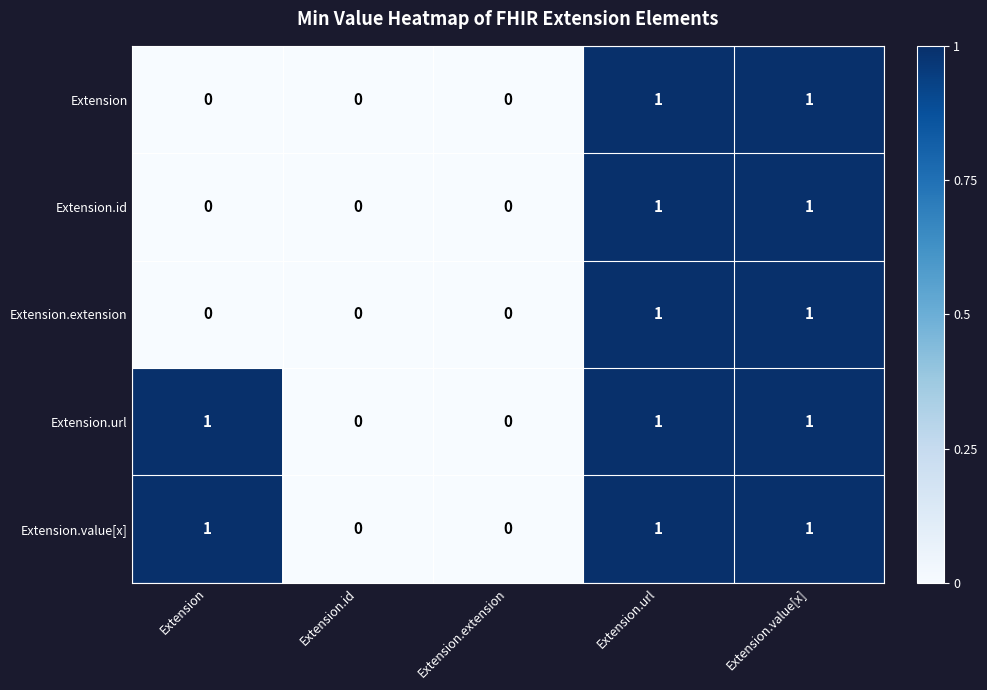

How many series are shown in this chart?

5